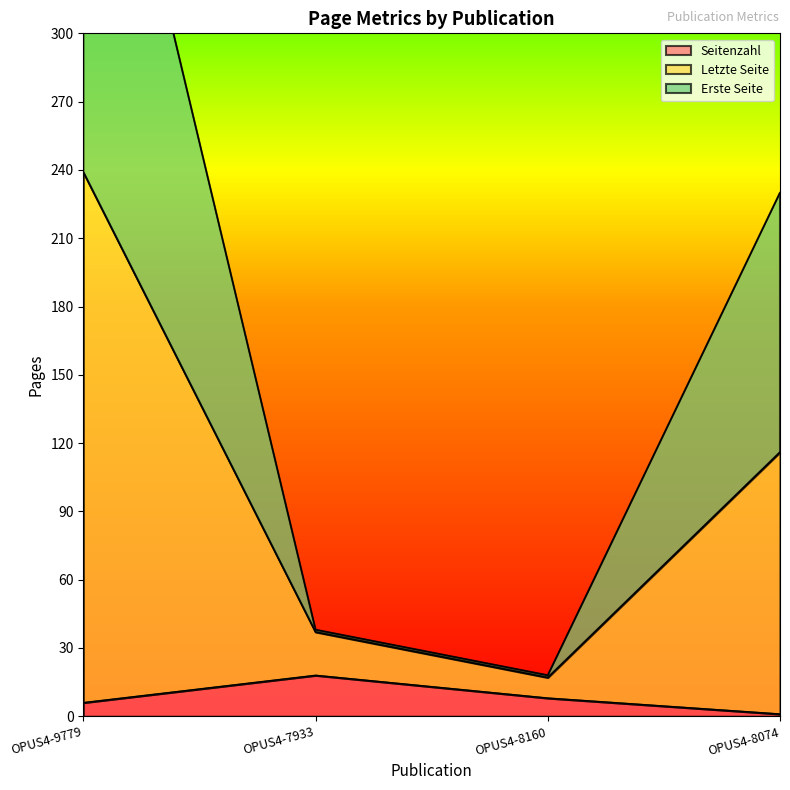

Rank the categories by Letzte Seite value from highest to lowest.

OPUS4-9779, OPUS4-8074, OPUS4-7933, OPUS4-8160